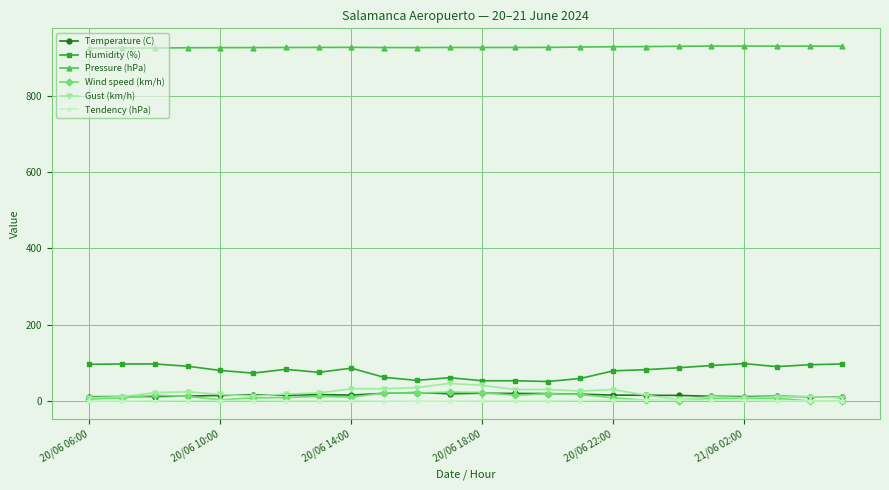

True or false: Tendency (hPa) has more than 0 points higher than both neighbors.

True